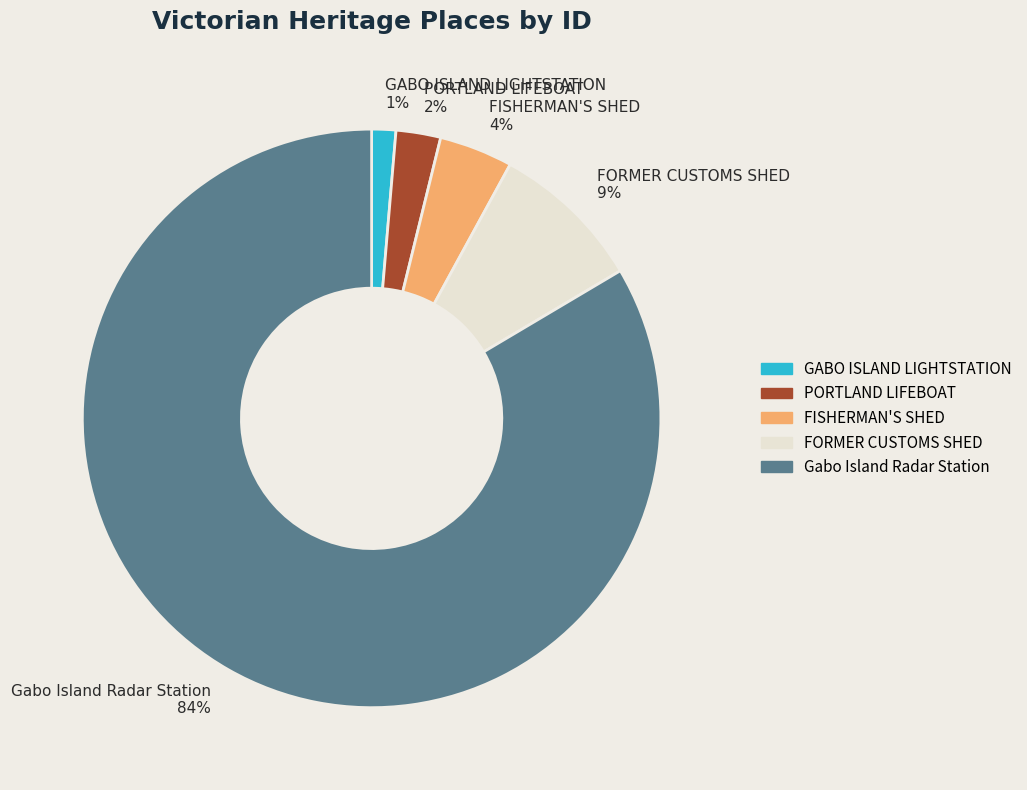

To the nearest percent, what is the difference between the FISHERMAN'S SHED and GABO ISLAND LIGHTSTATION slice percentages?

3%